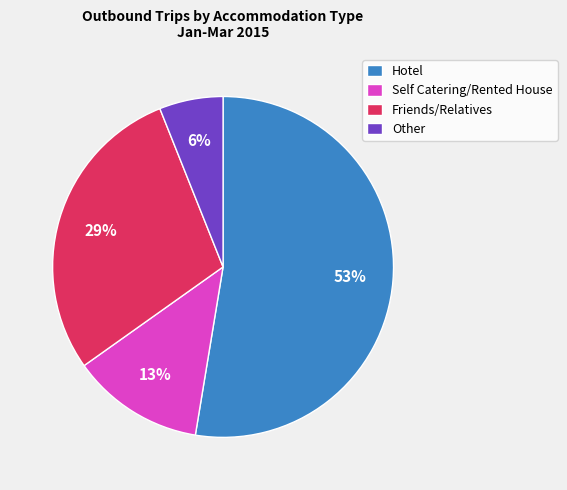

How many segments does this pie chart have?

4